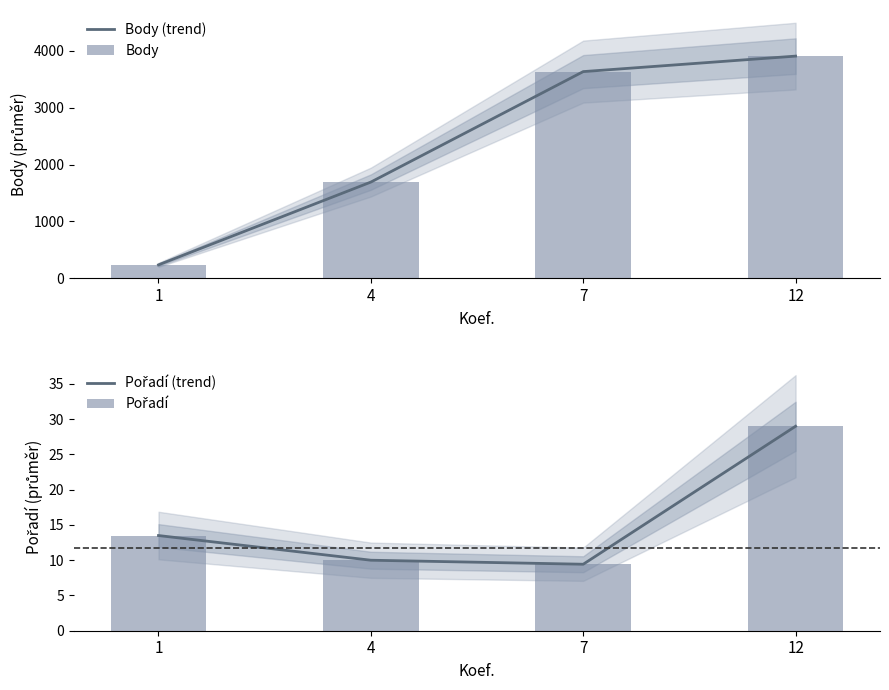

What are all the series names shown in the legend?

Body (trend), Body, Pořadí (trend), Pořadí